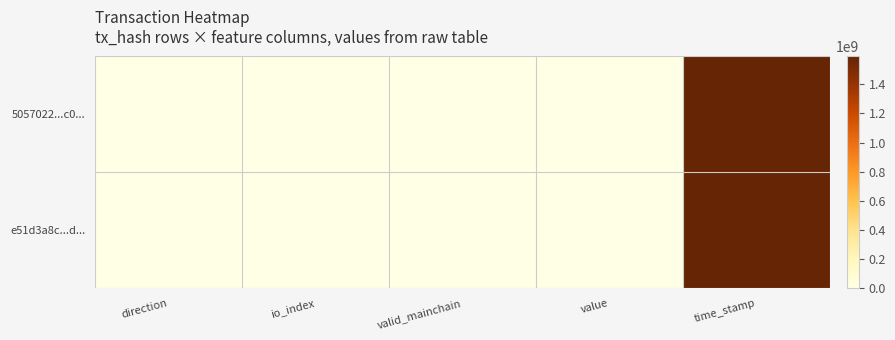

What is the spread (max minus min) of values at time_stamp?

76732.0